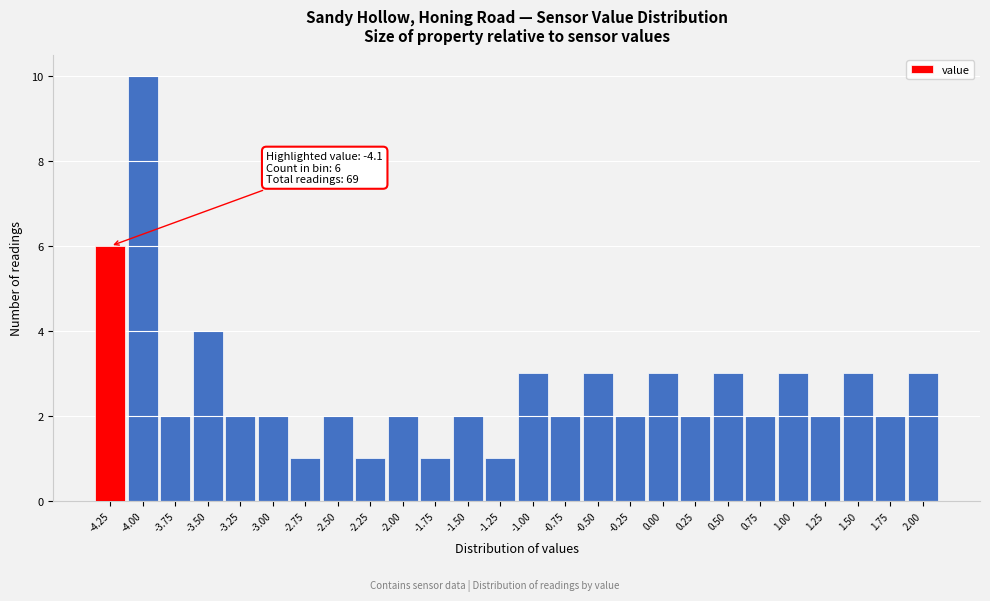

Reading right to left, list all the values displayed in this chart.

3	2	3	2	3	2	3	2	3	2	3	2	3	1	2	1	2	1	2	1	2	2	4	2	10	6